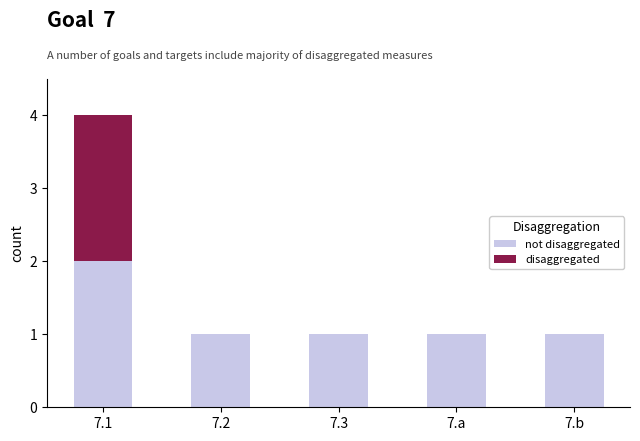

Count the number of data series in this chart.

2